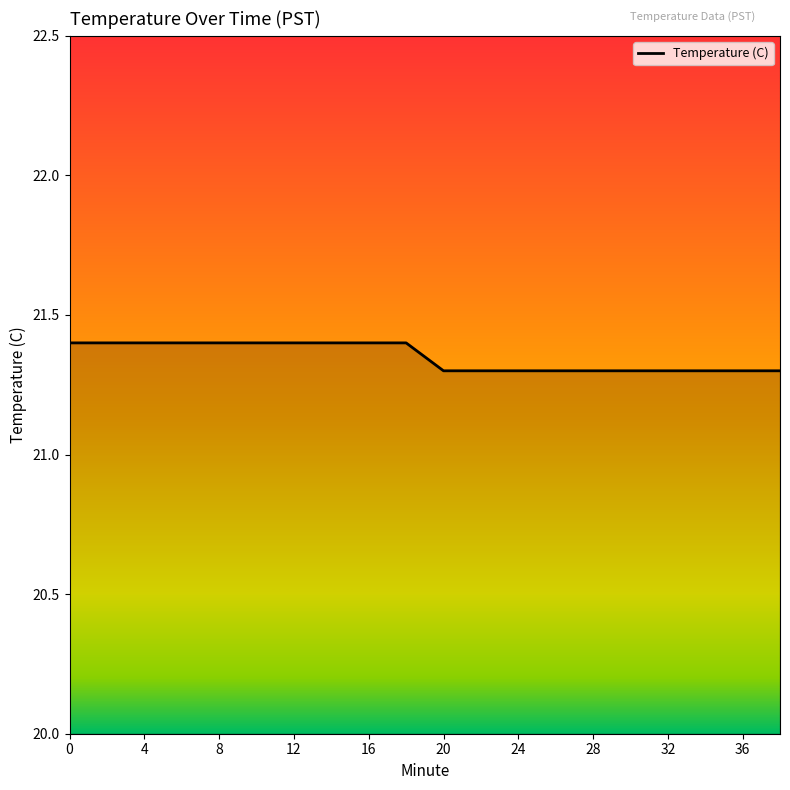

What is the minimum value shown in the chart?

21.3